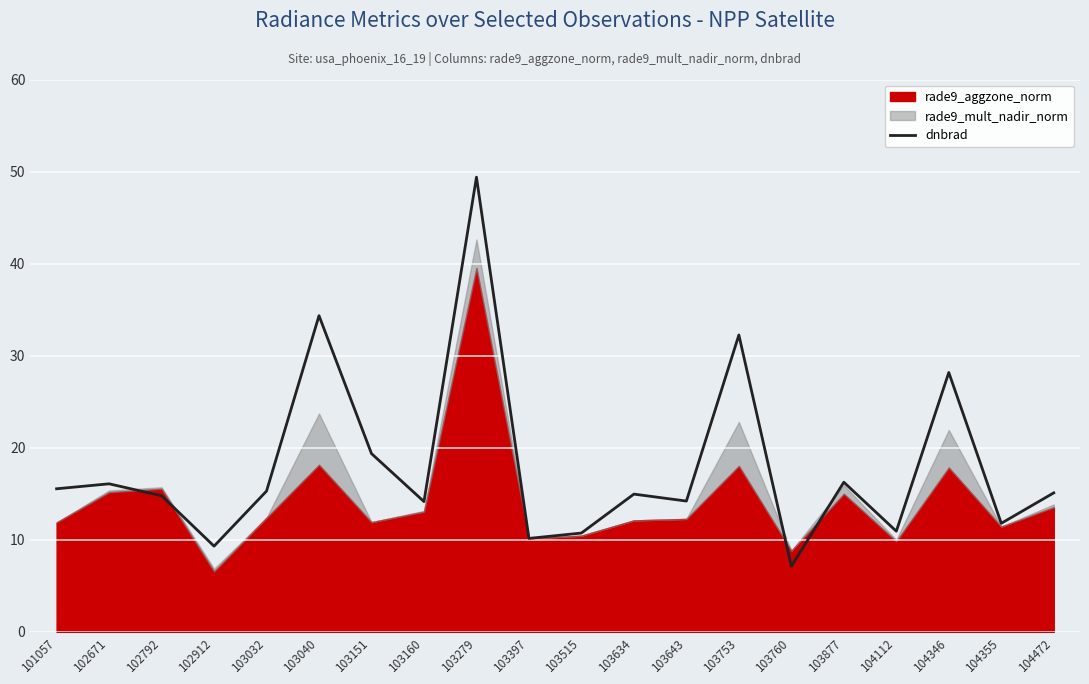

Which has a higher value, 103515 or 103877?

103877